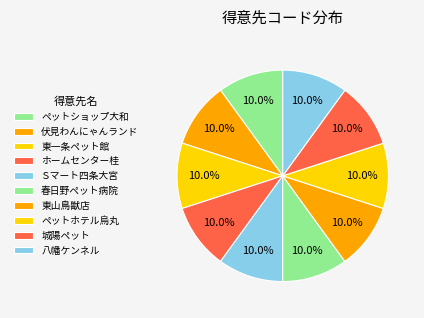

How many segments does this pie chart have?

10